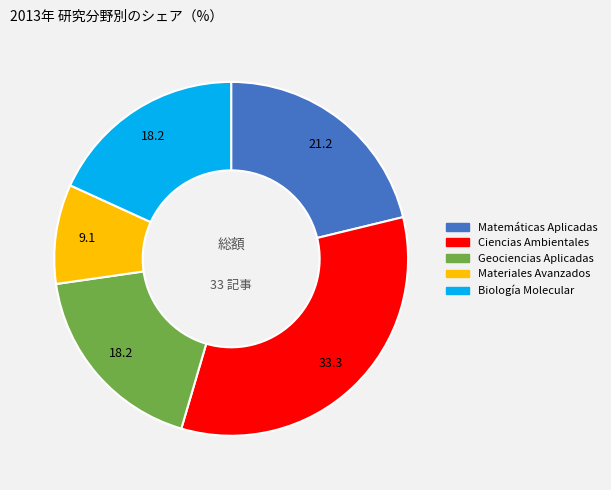

Does any single category account for the majority?

No